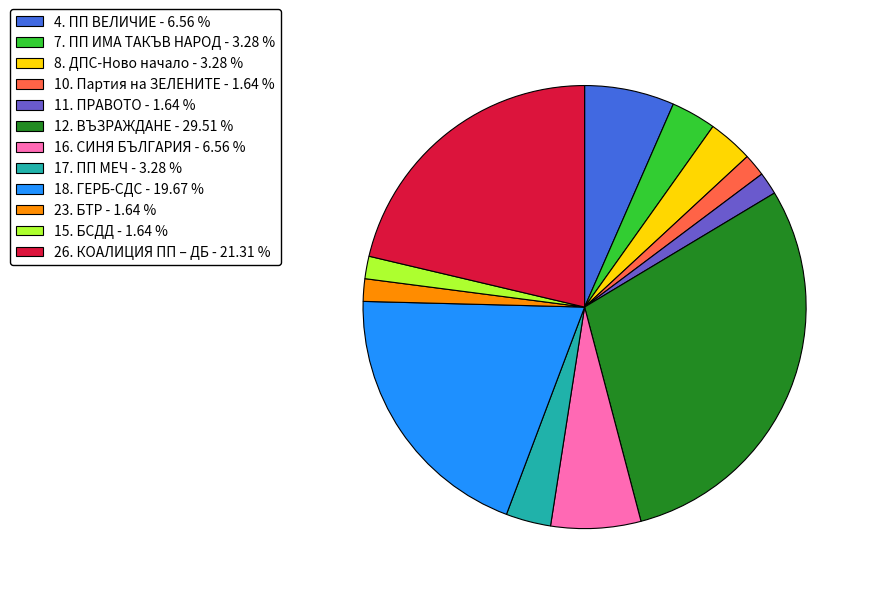

Between 18. ГЕРБ-СДС - 19.67 % and 11. ПРАВОТО - 1.64 %, which is larger?

18. ГЕРБ-СДС - 19.67 %